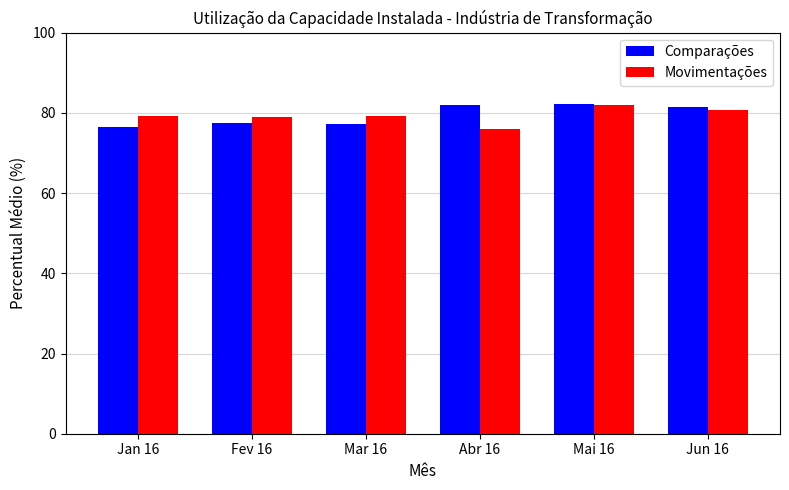

The value of Movimentações at Jan 16 is 79.1. True or false?

True